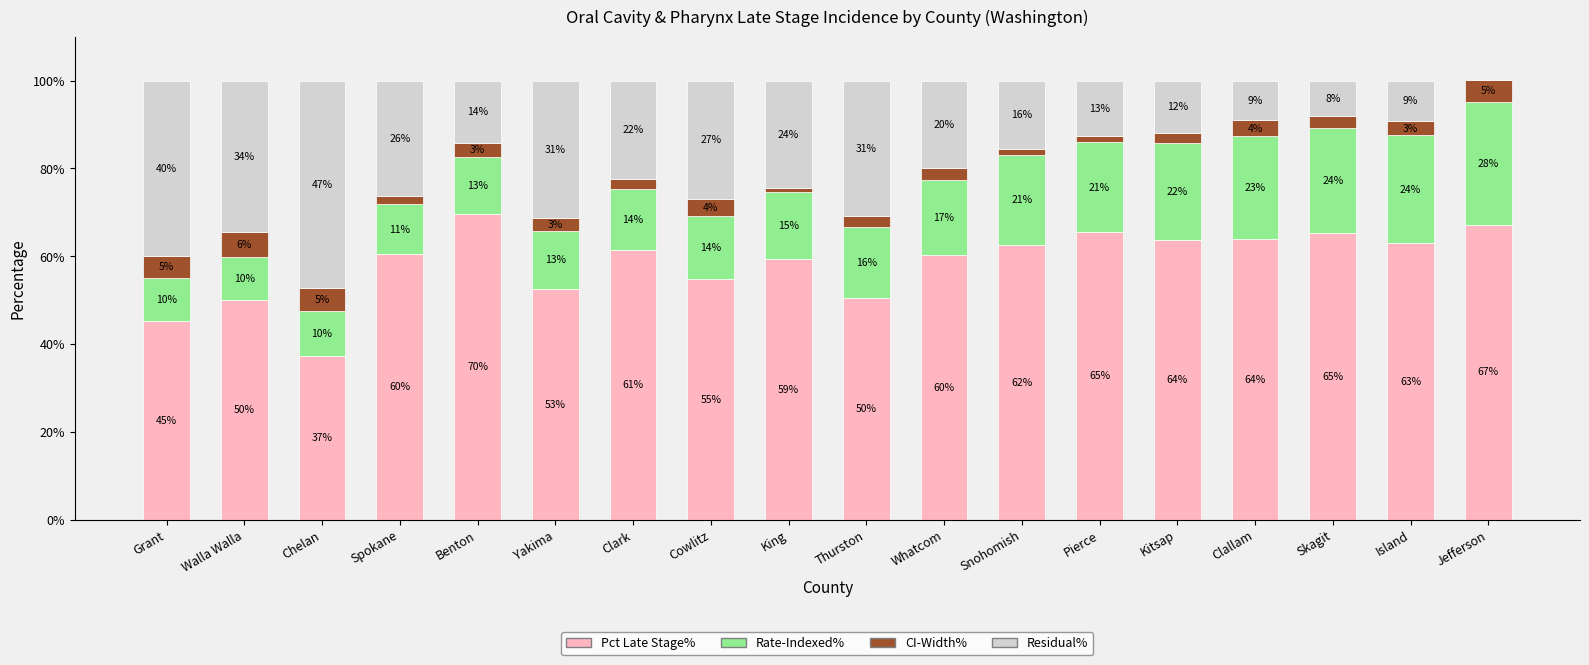

Which has a higher value, King or Snohomish?

Snohomish